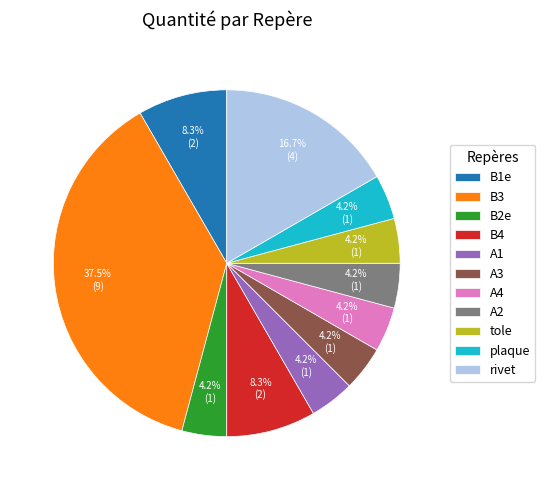

Which slice is the largest?

B3